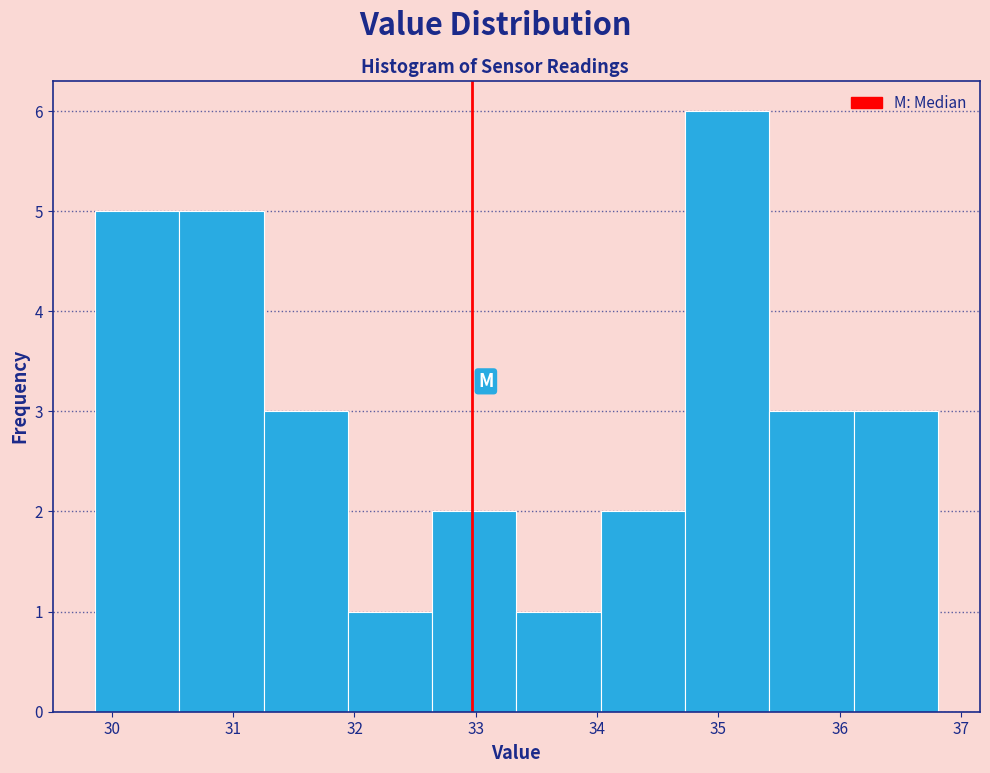

Reading left to right, transcribe this chart: for each bar, give the range it covers on the x-axis and its height. Neither the bar edges nor the heights are printed on the chart, so give them approximately, as read against the axes.

29.9 to 30.6: 5
30.6 to 31.3: 5
31.3 to 31.9: 3
31.9 to 32.6: 1
32.6 to 33.3: 2
33.3 to 34.0: 1
34.0 to 34.7: 2
34.7 to 35.4: 6
35.4 to 36.1: 3
36.1 to 36.8: 3